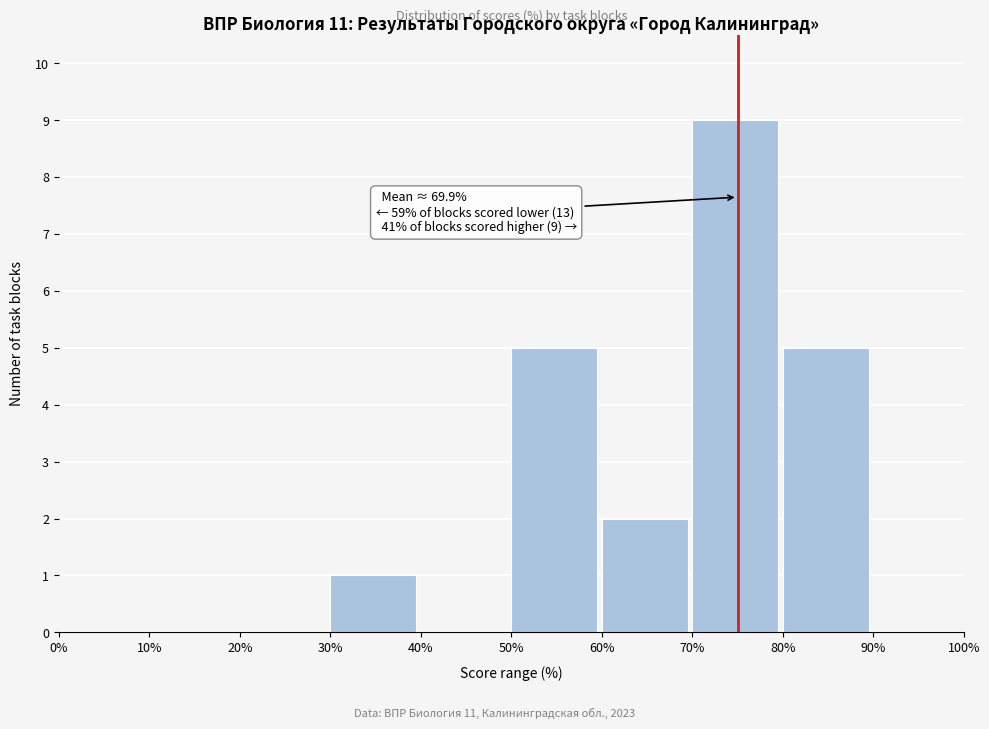

Which range on the x-axis has the tallest bar?

70% to 80%